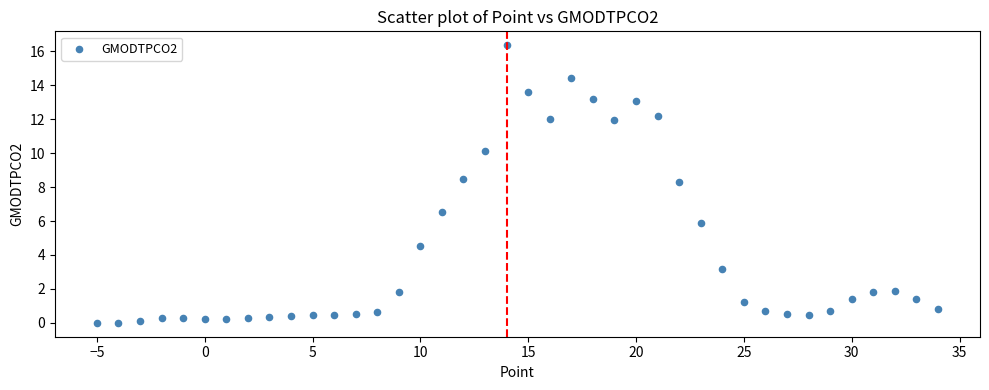

What is the range of Y values (max minus min)?

16.4